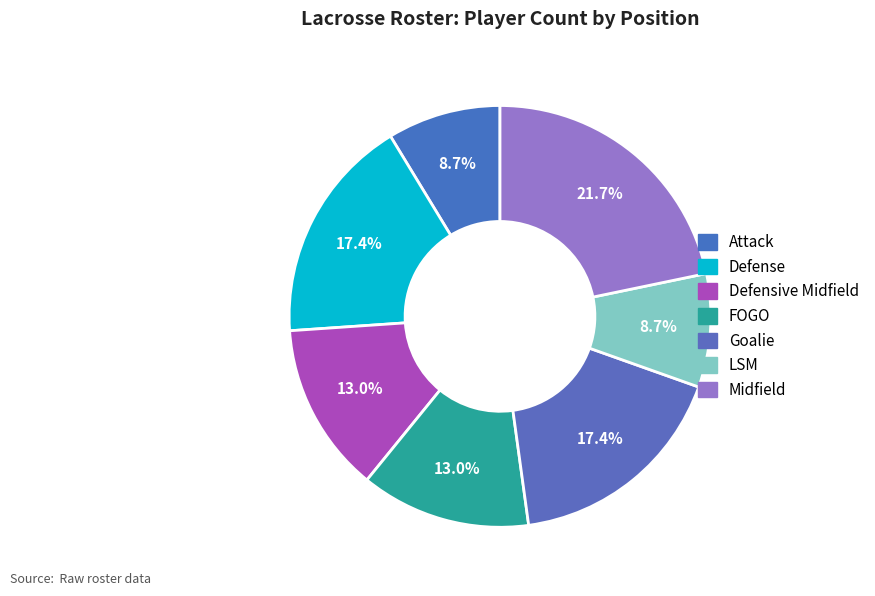

To the nearest percent, what portion does Goalie represent?

17%